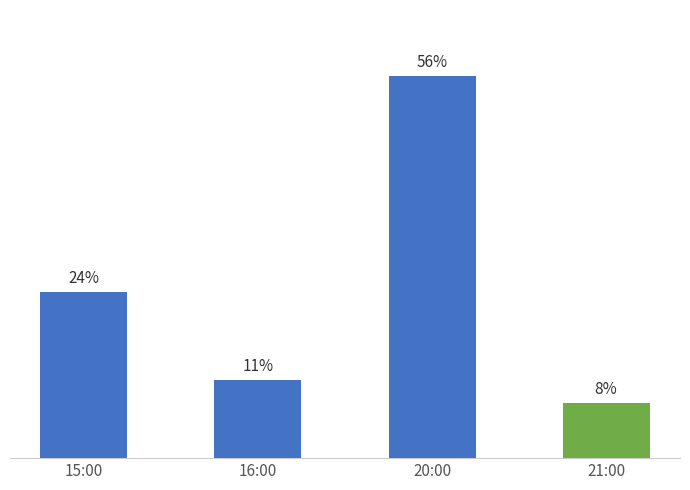

Are the bars horizontal?

No